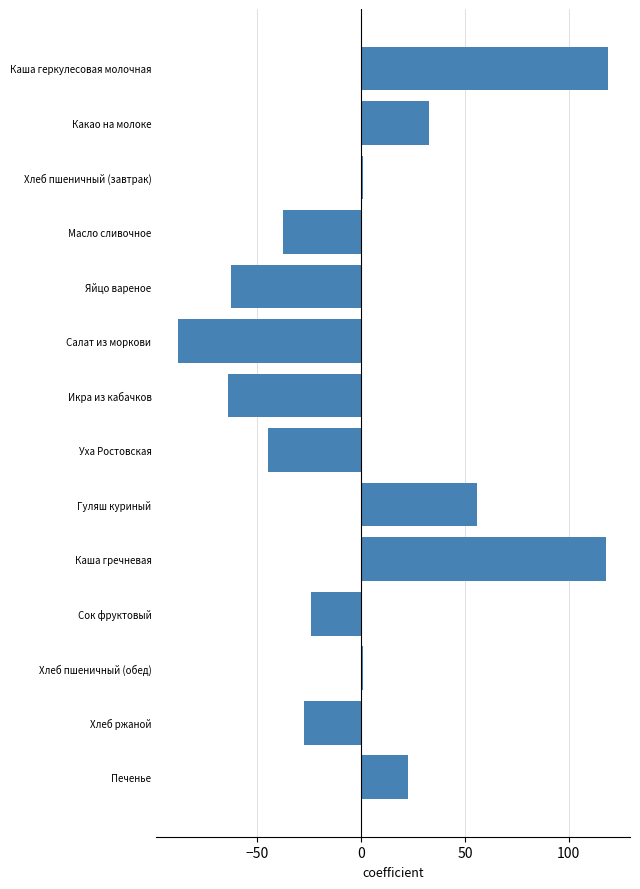

The value at Сок фруктовый is -24.1. True or false?

True